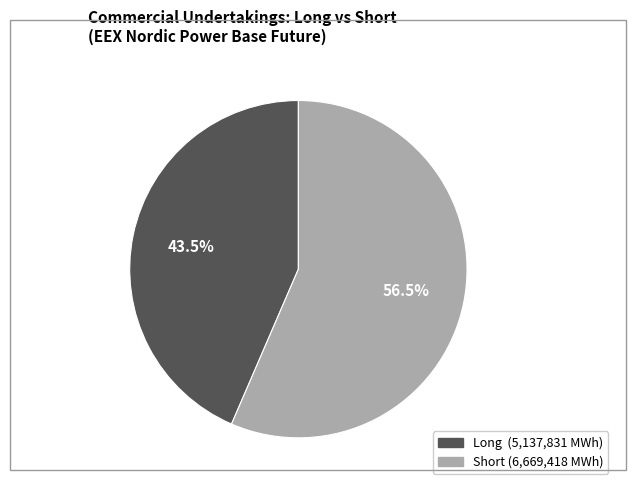

Is there a majority slice in this chart?

Yes